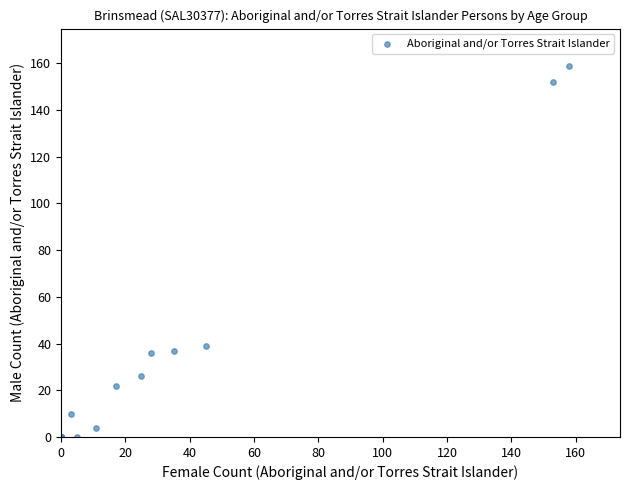

What Y value in the scatter plot is closest to 79?

39